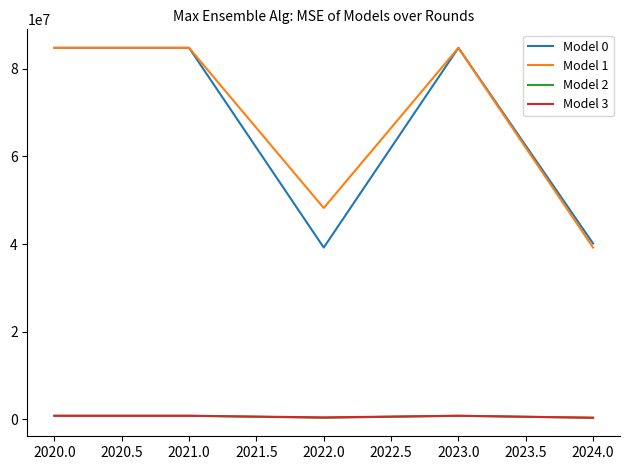

The value of Model 0 at 2024.0 is 40119000. True or false?

True